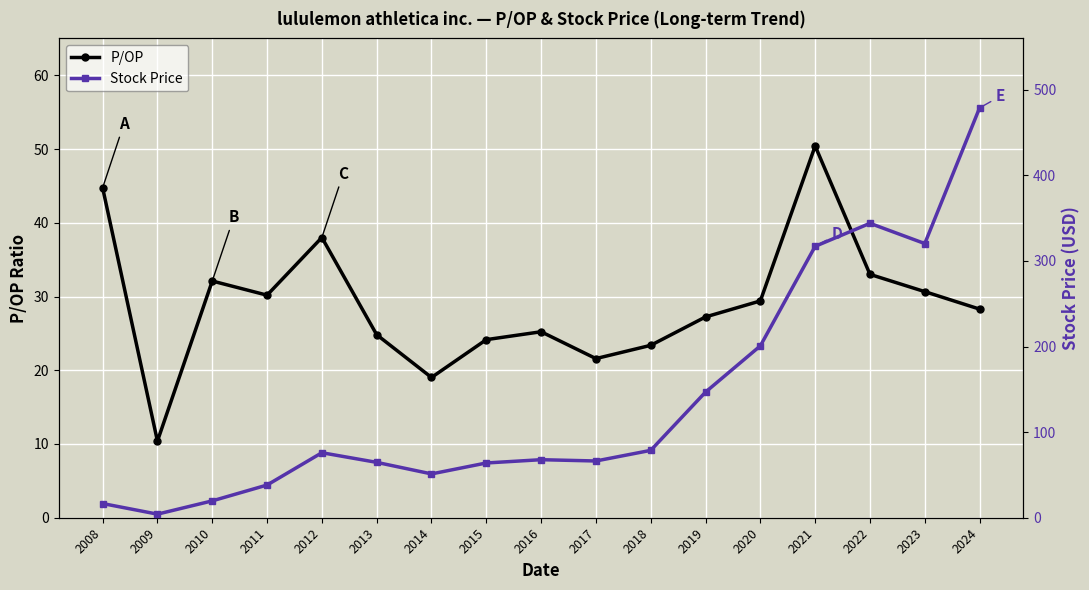

Is the value of P/OP at 2011 greater than the value of Stock Price at 2021?

No